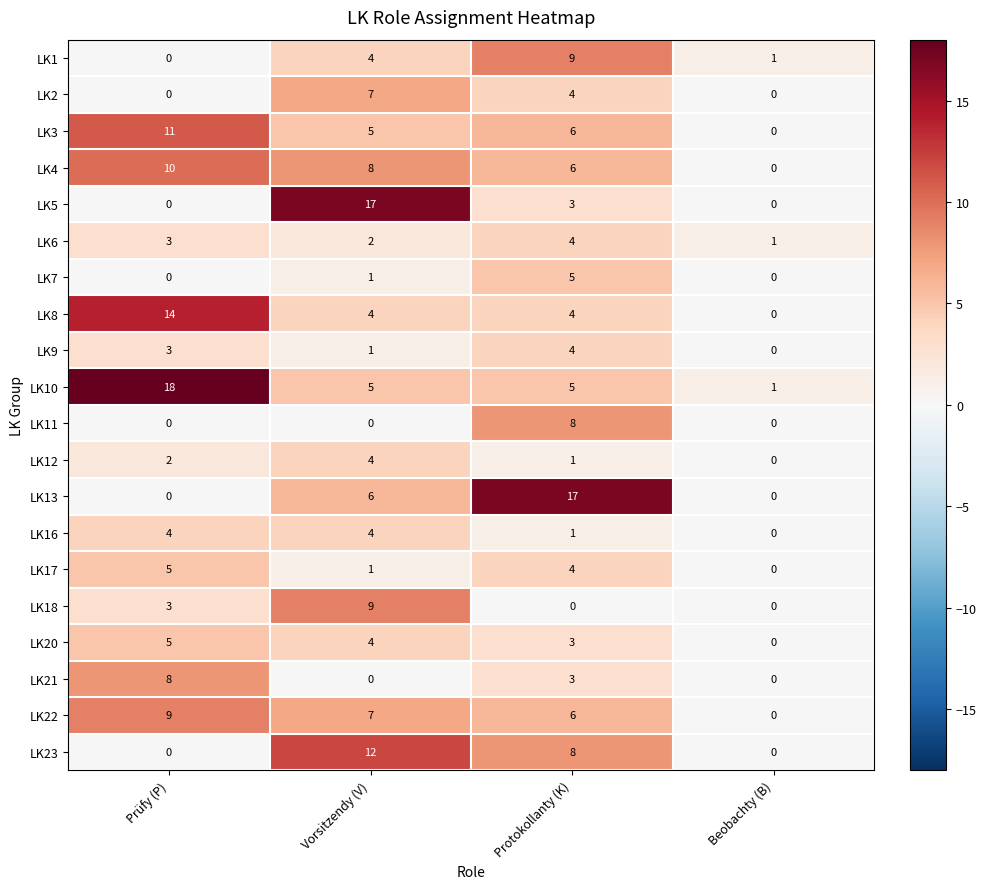

At which label is LK16 closest to 2?

Protokollanty (K)